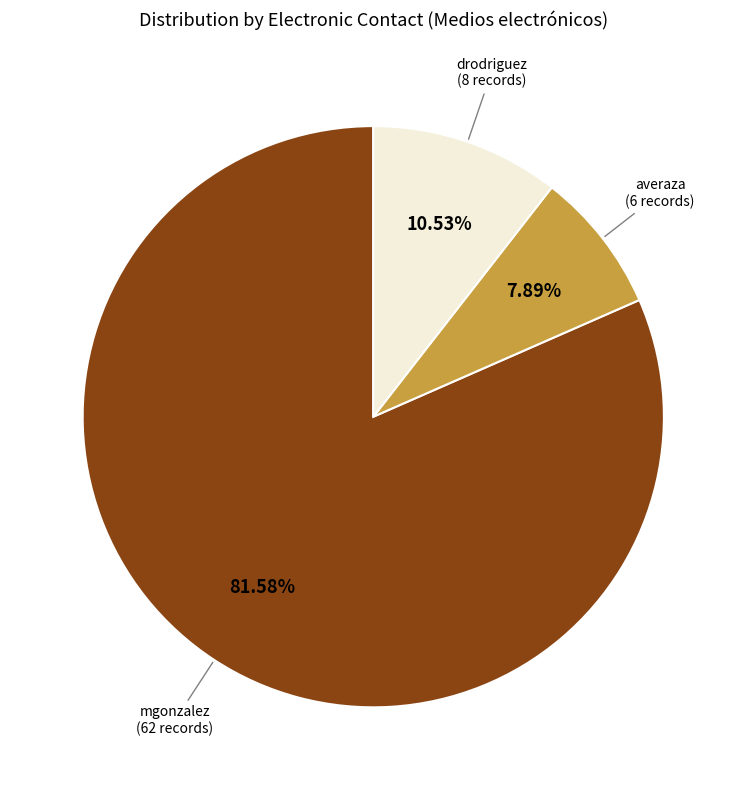

Is there any slice that represents more than half of the pie?

Yes